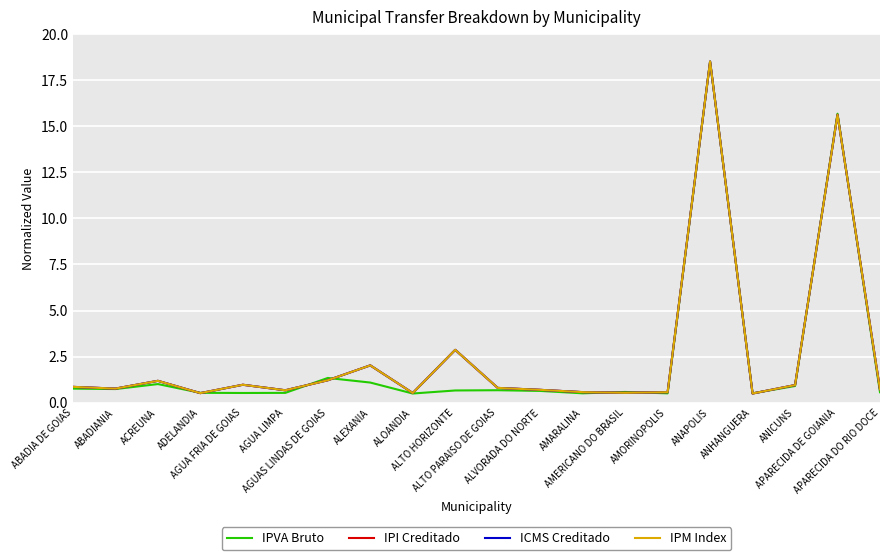

What is the maximum value shown in the chart?

18.5